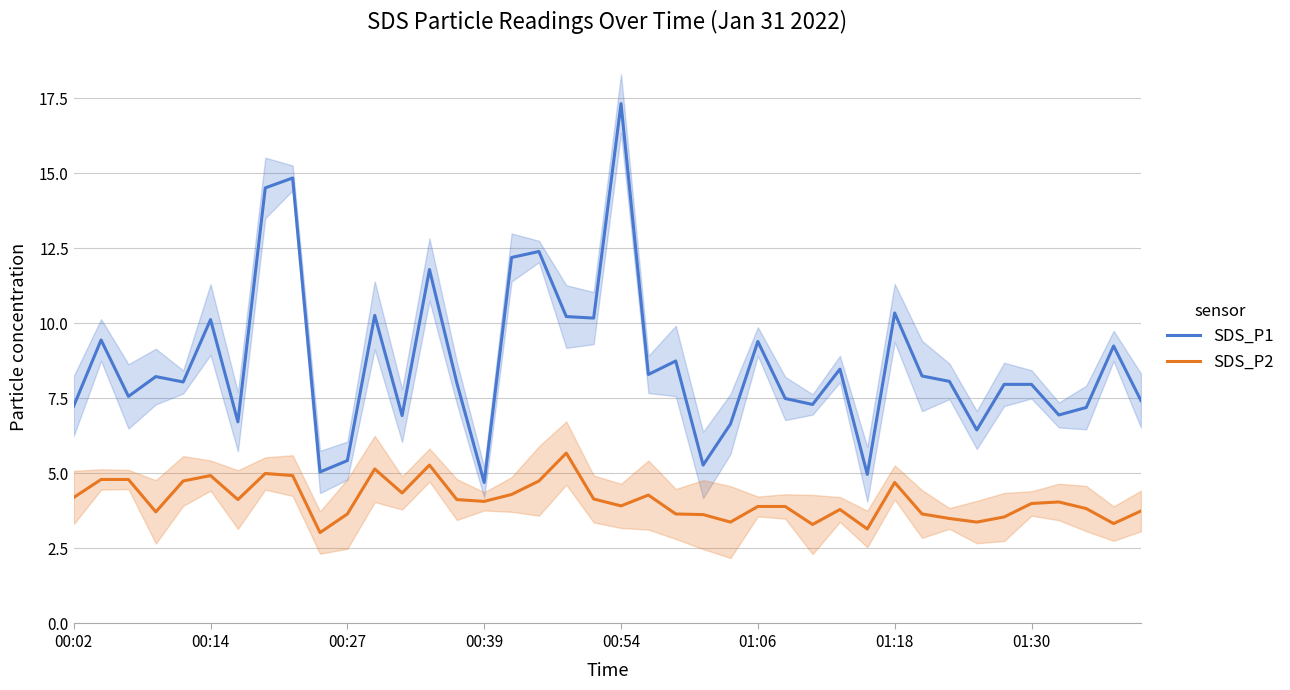

Between 11 and 13, which is larger?

13